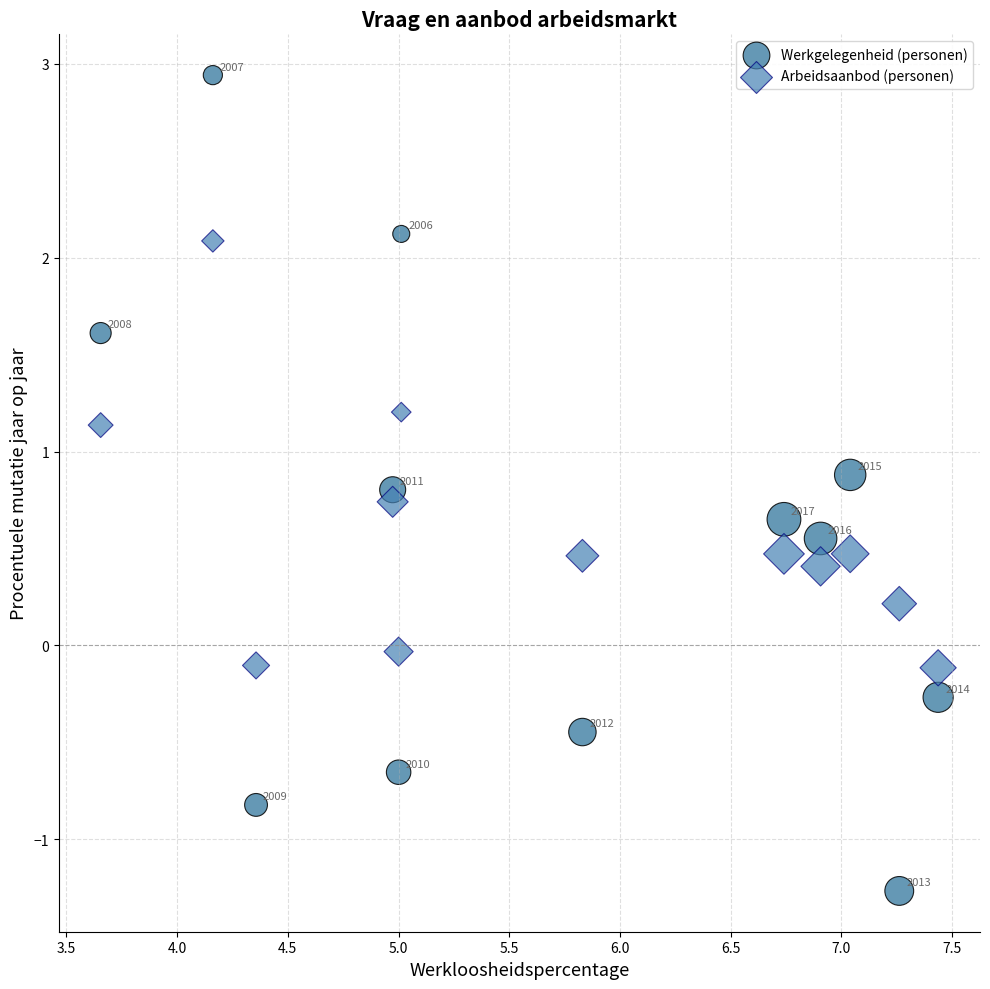

Across all data points, what is the range of X values (max minus min)?

3.8